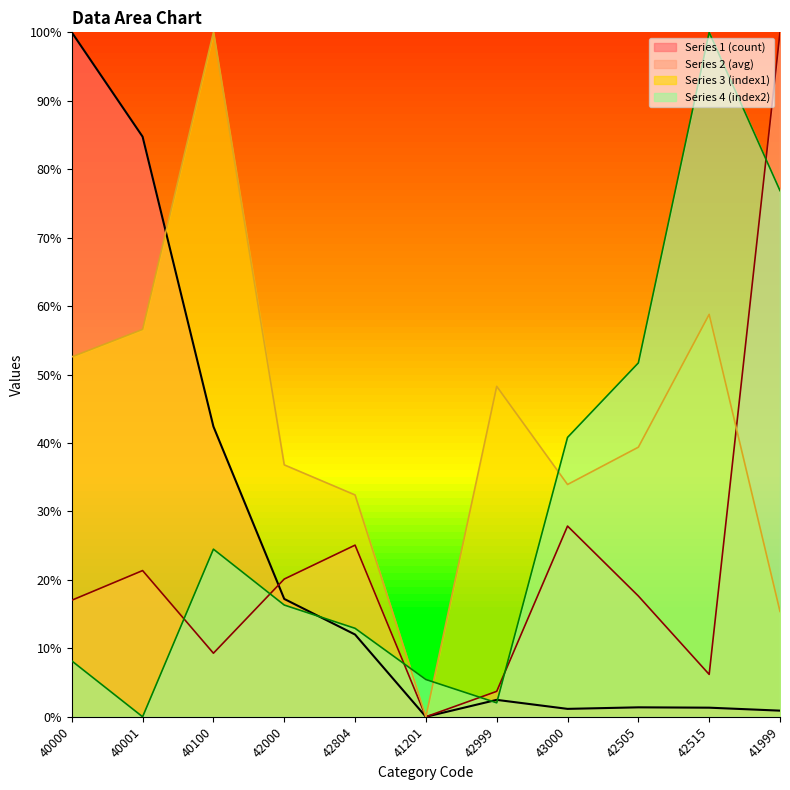

What is the total value across all series at 40001?

162.7